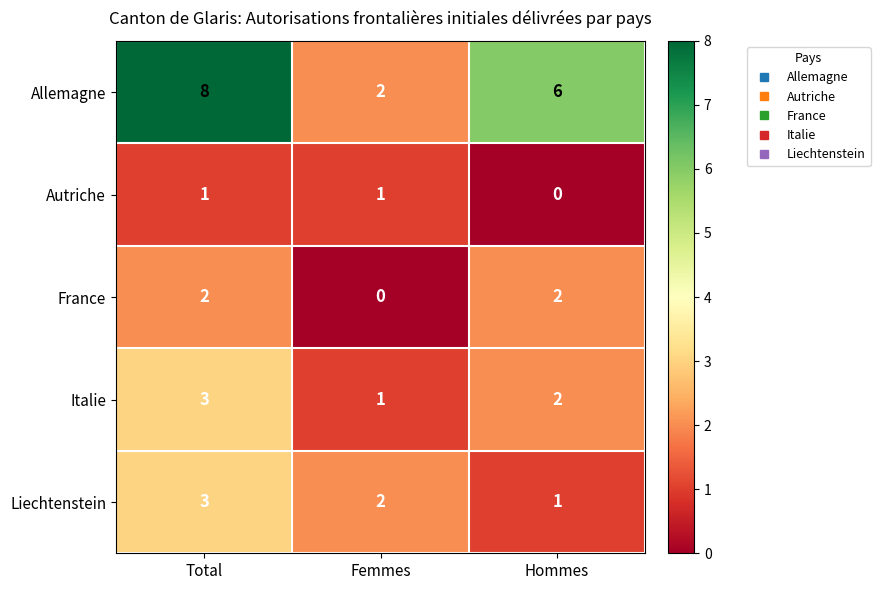

Which category has the highest value in the Liechtenstein series?

Total